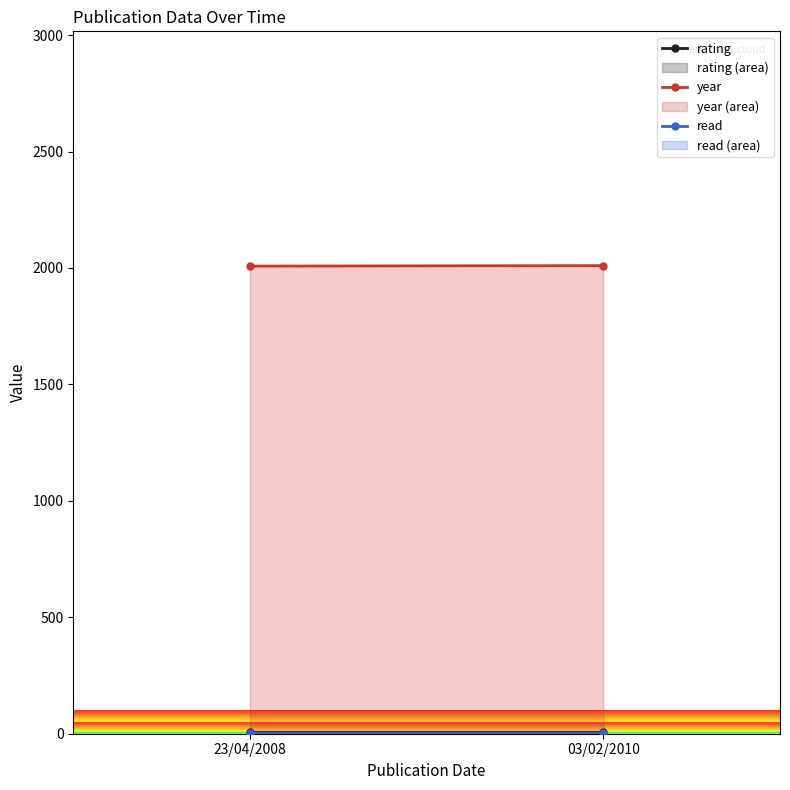

Is the value of rating at 03/02/2010 greater than the value of year at 03/02/2010?

No